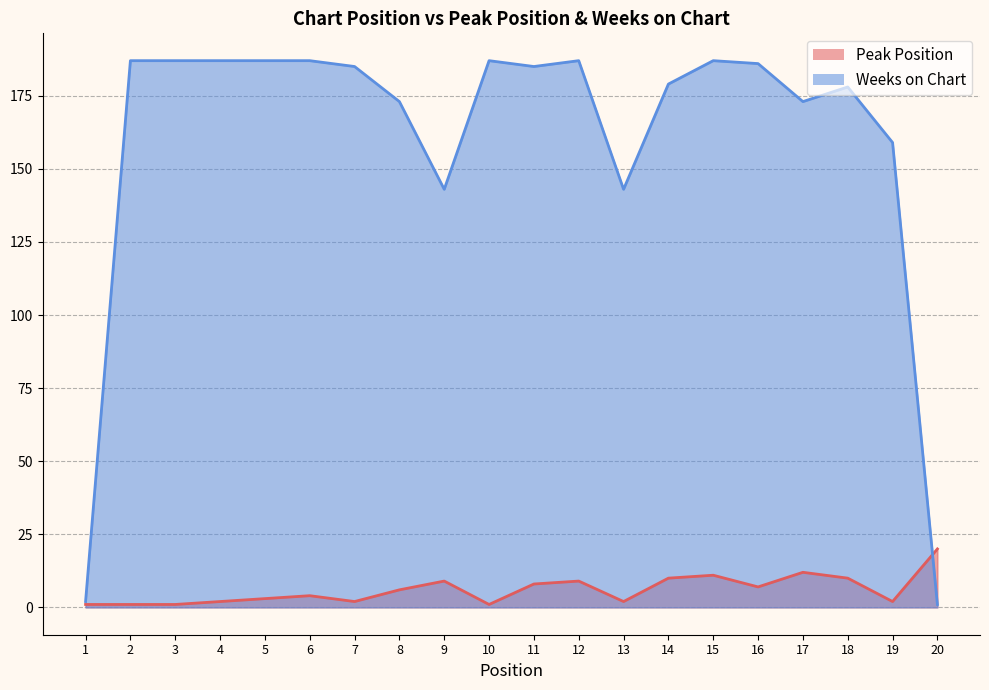

Which series ends up on top after the final intersection of Peak Position and Weeks on Chart?

Peak Position